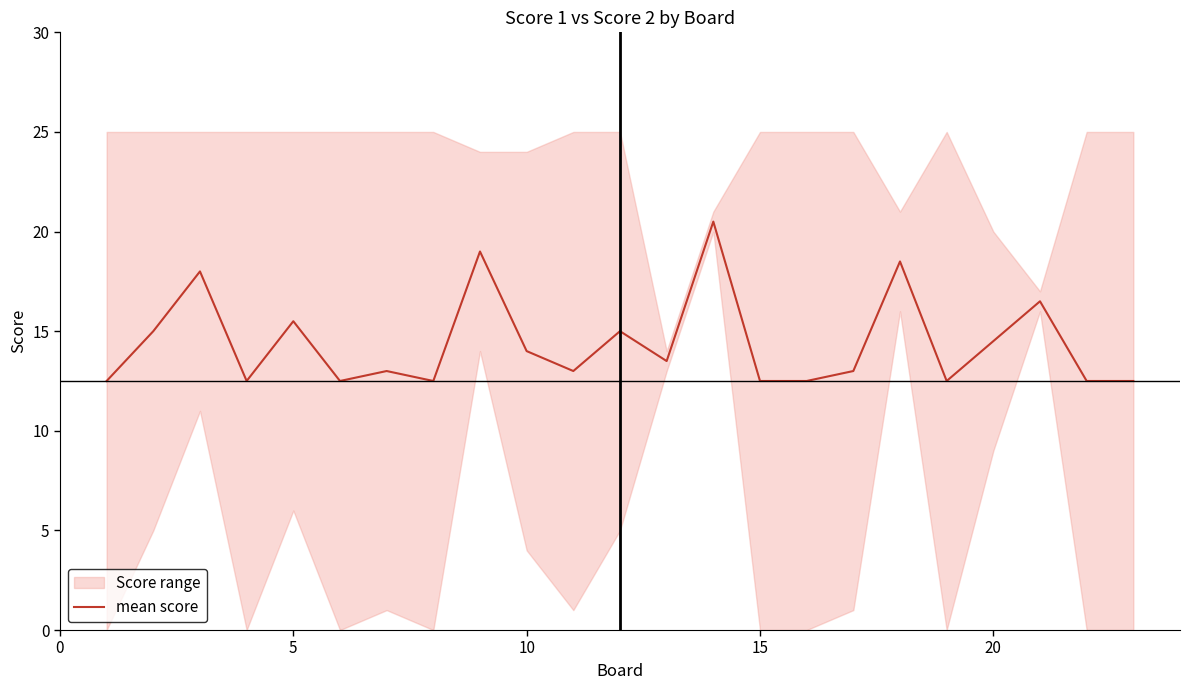

How many lines are shown in the chart?

1